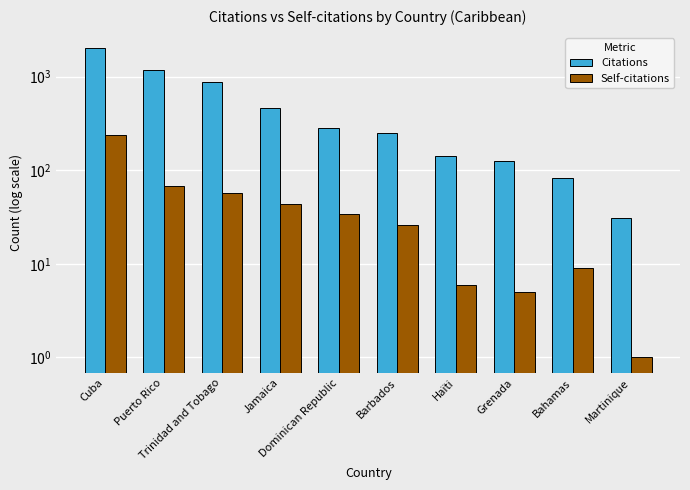

What value does the Citations series have at Cuba, to the nearest 100?

2000